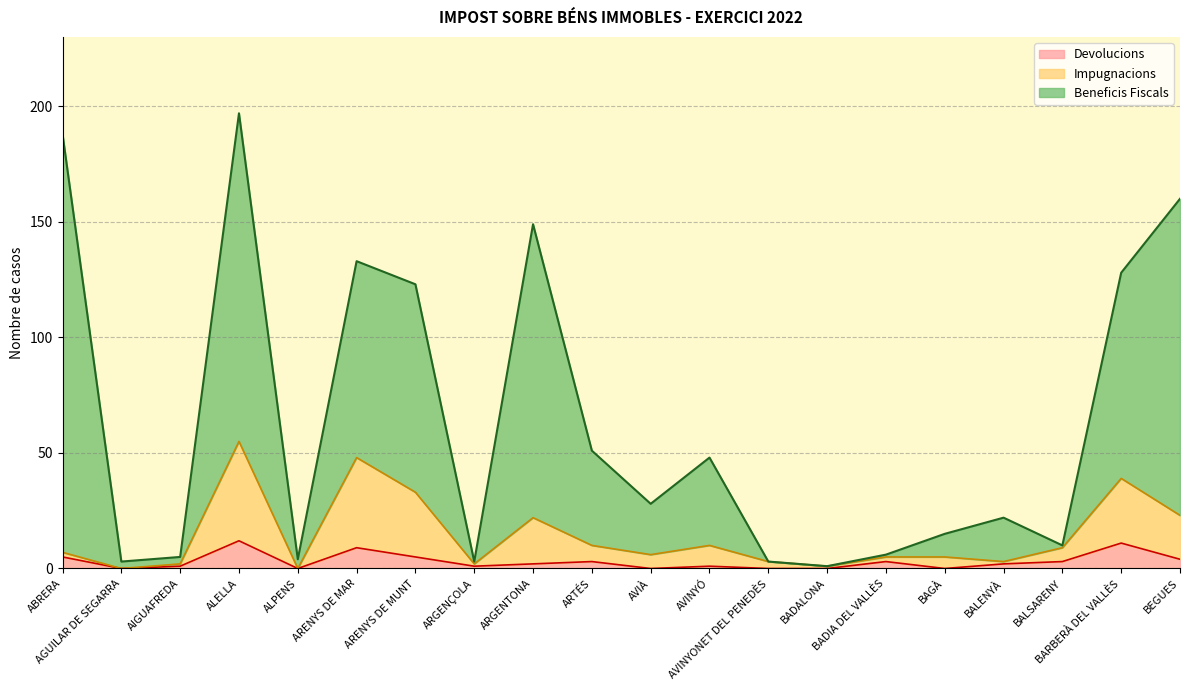

What is the spread (max minus min) of values at BALENYÀ?

20